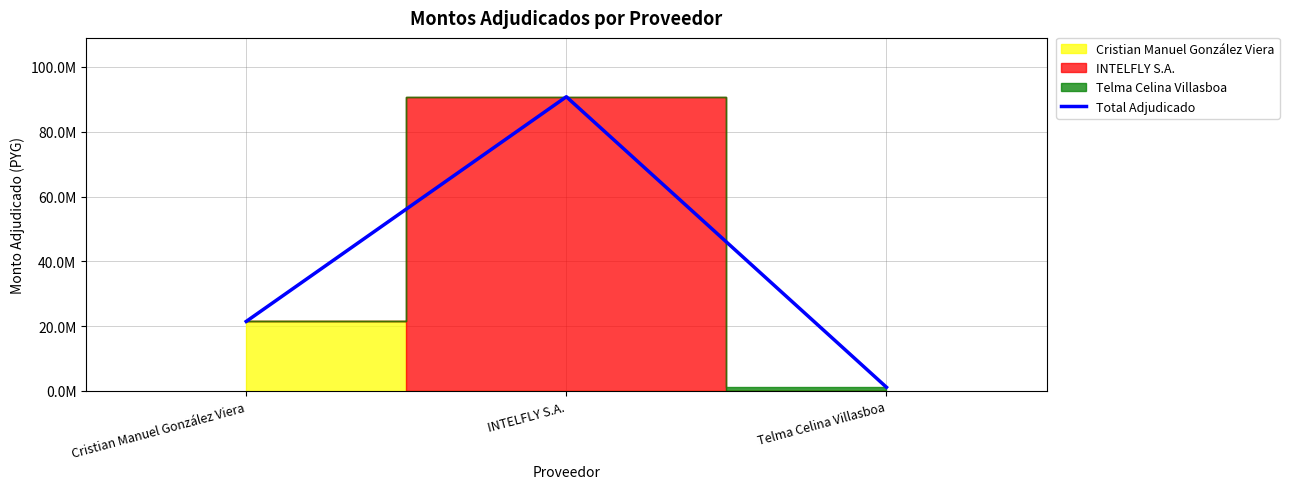

What is the maximum value shown in the chart?

90800000